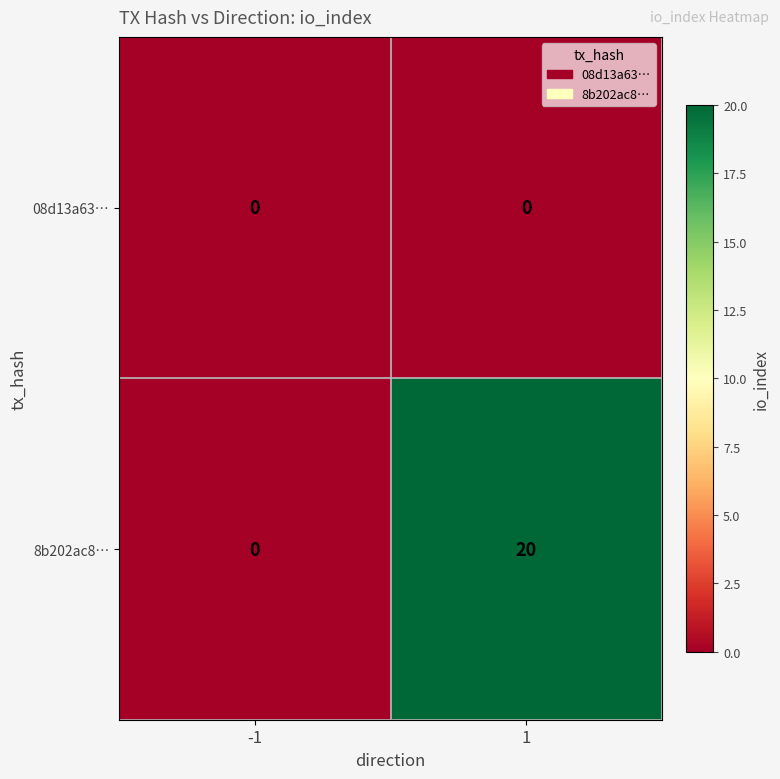

Between -1 and 1, which series saw the biggest shift?

8b202ac8…